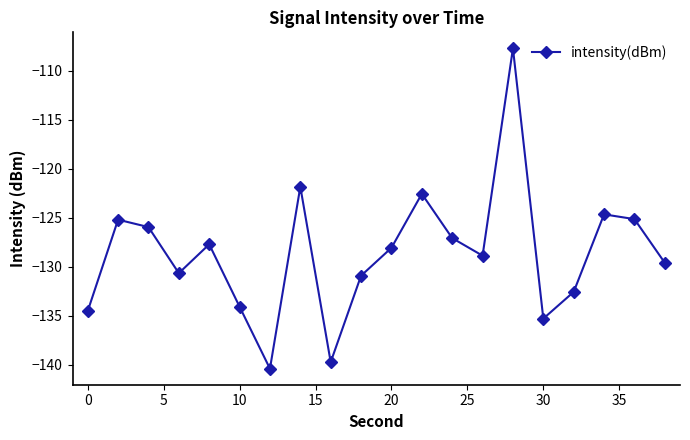

What is the greatest value displayed?

-107.7